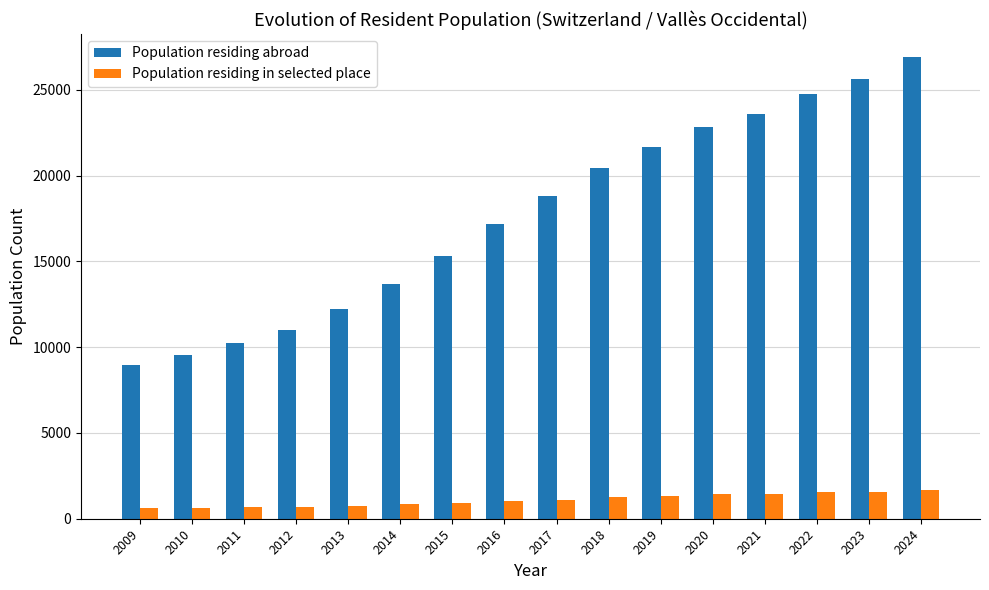

Is the value of Population residing in selected place at 2015 greater than the value of Population residing abroad at 2022?

No